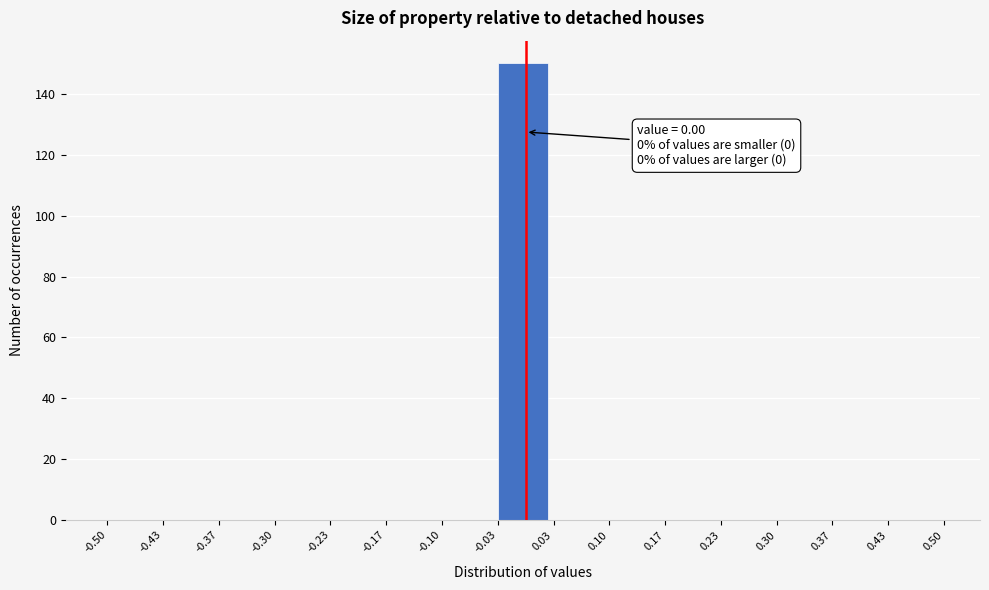

Over which range of the x-axis is the bar tallest?

-0.03 to 0.03